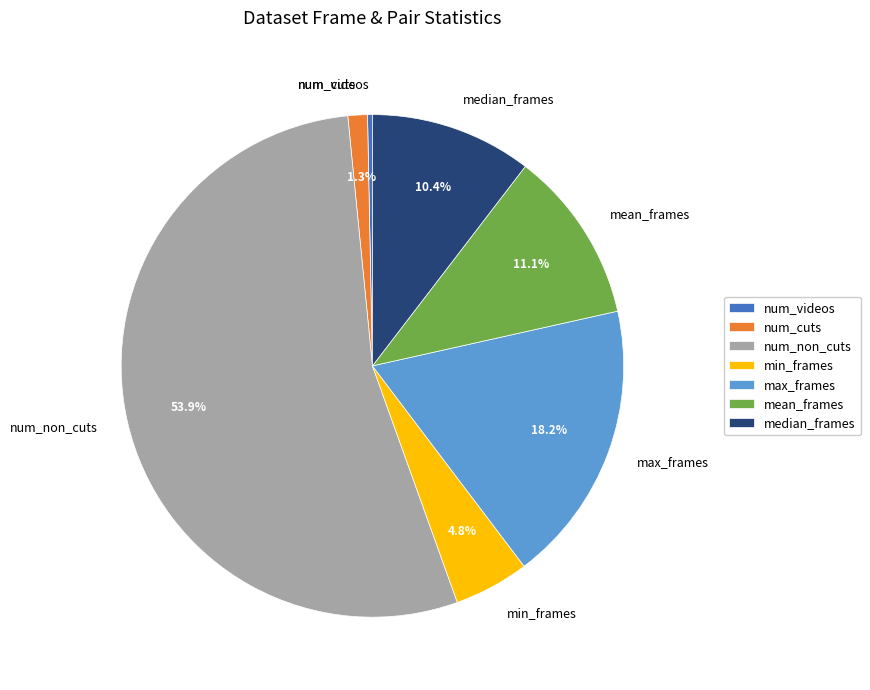

Is there any slice that represents more than half of the pie?

Yes